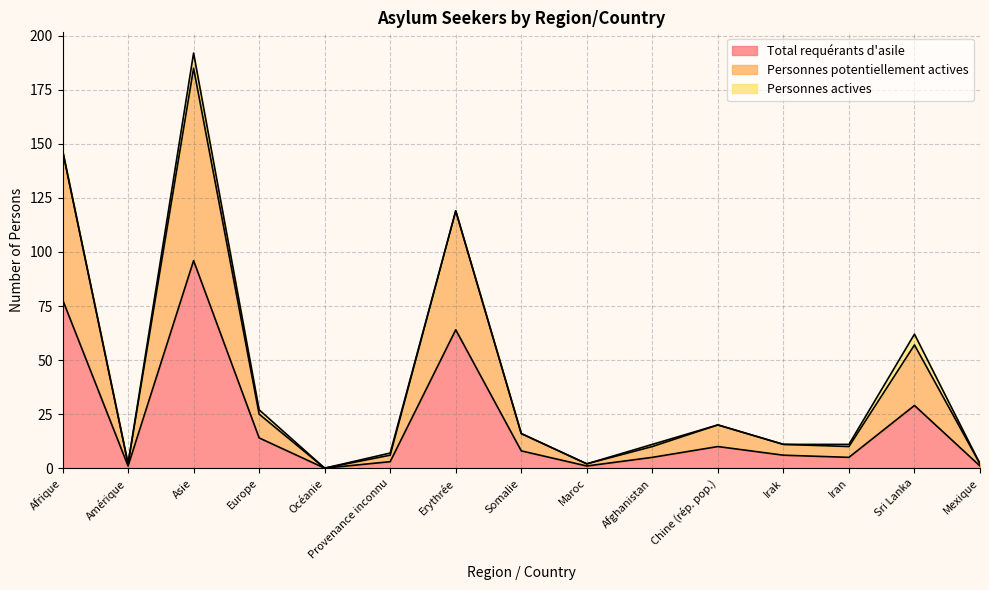

Which category has the highest value in the Total requérants d'asile series?

Asie